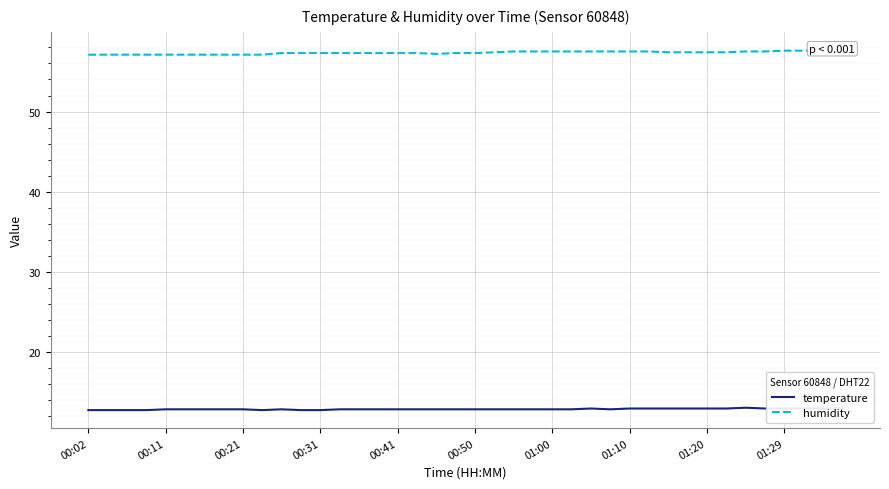

What is the difference between the maximum and minimum values in the temperature series?

0.3